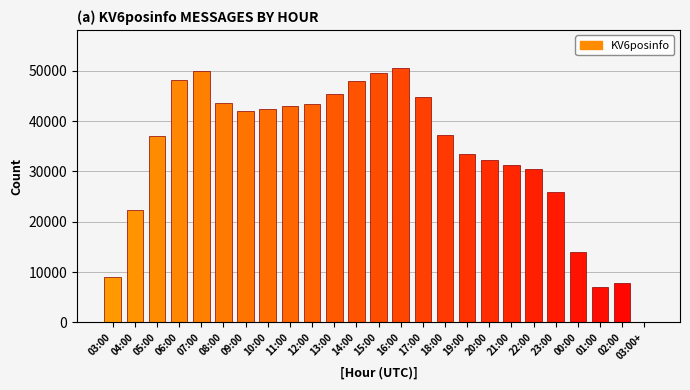

What is the ratio of the value at 05:00 to the value at 14:00?

0.8